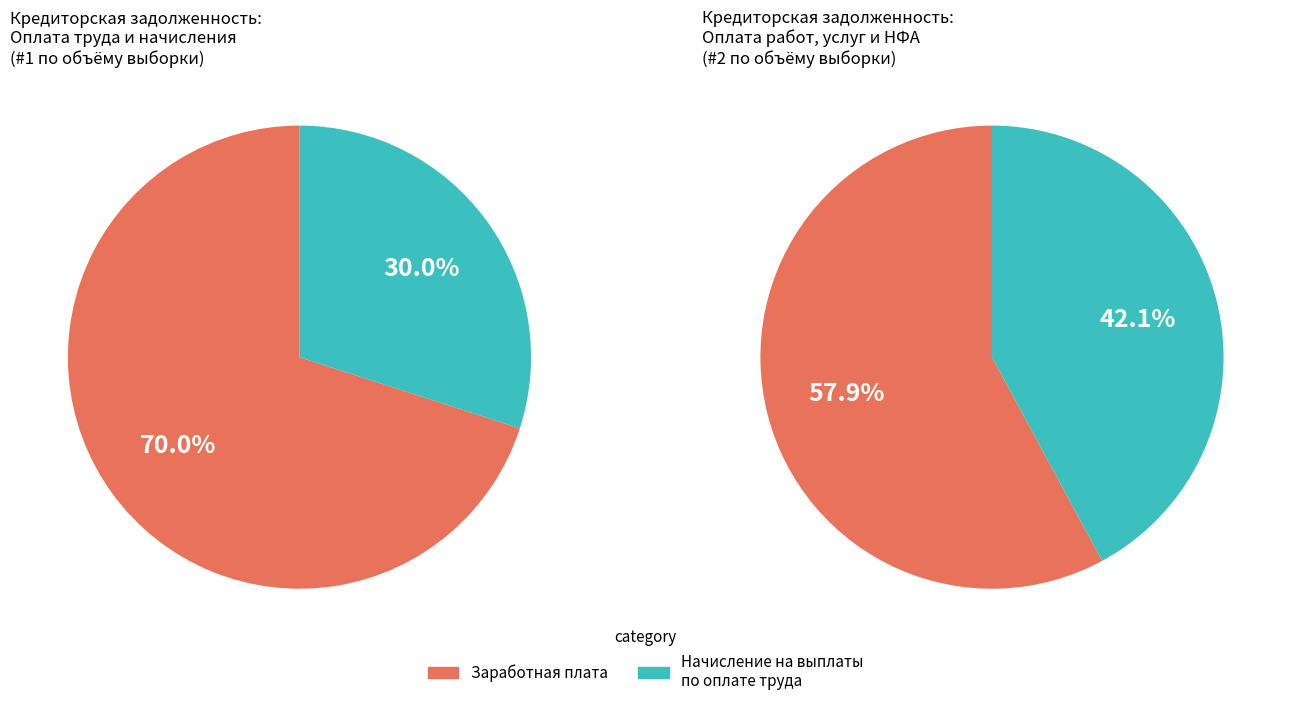

Count the number of slices in the pie.

4